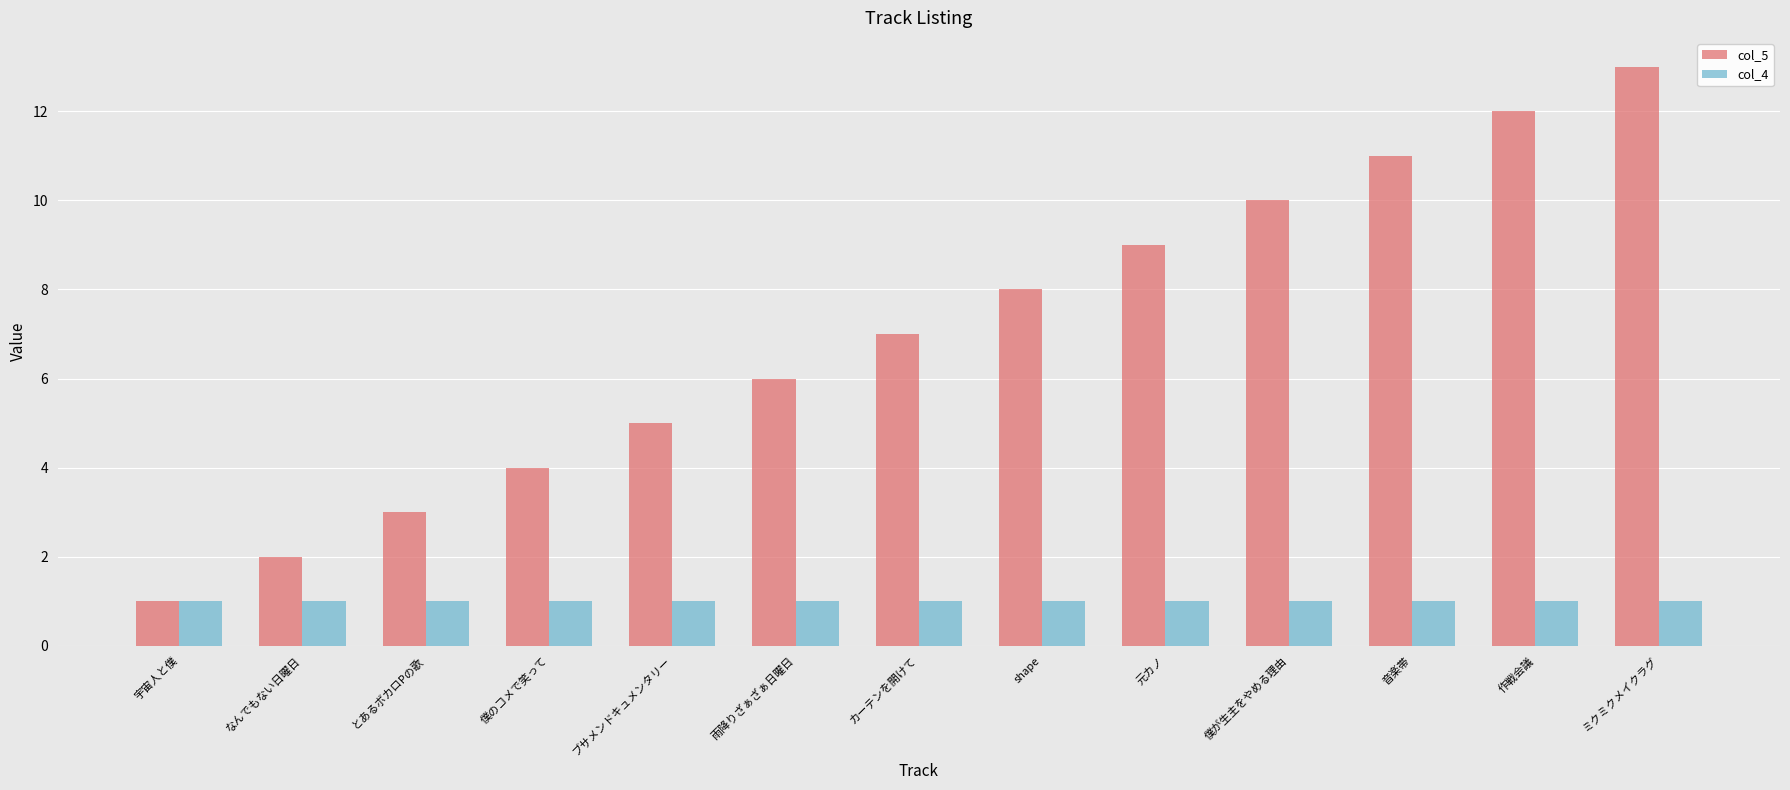

How many bars are there in total?

26